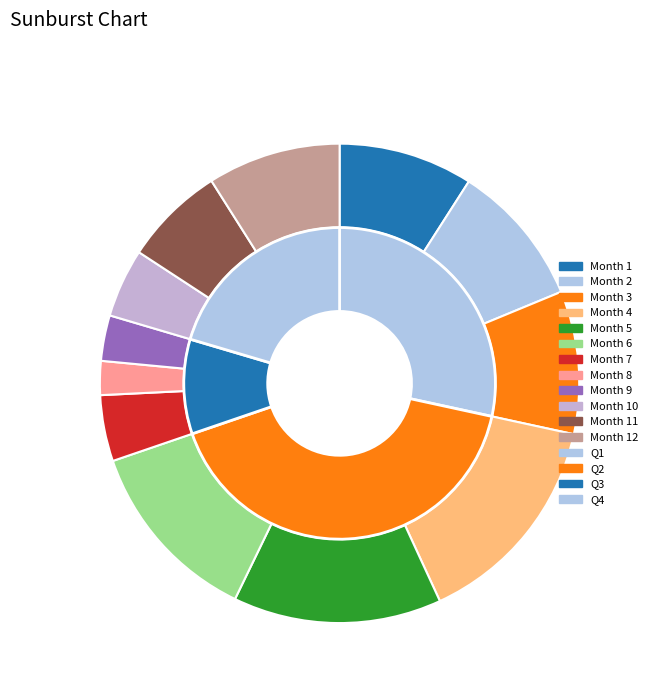

What percentage is the 11 slice, to the nearest percent?

7%